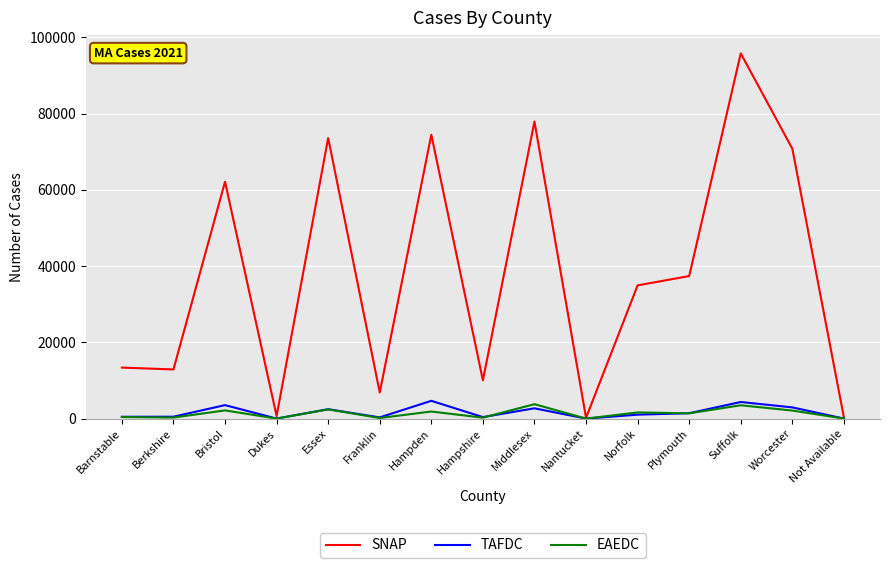

What is the sum of the TAFDC values at Not Available and Middlesex?

2690